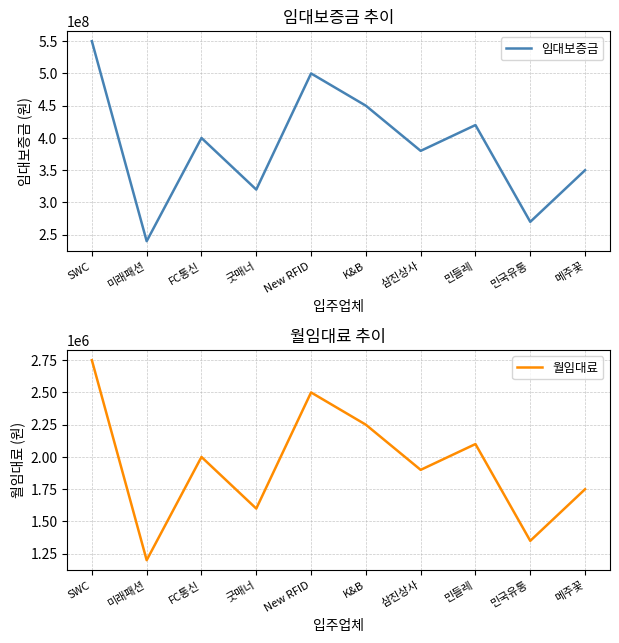

What is the sum of the 월임대료 values at 굿매너 and 민들레?

3700000